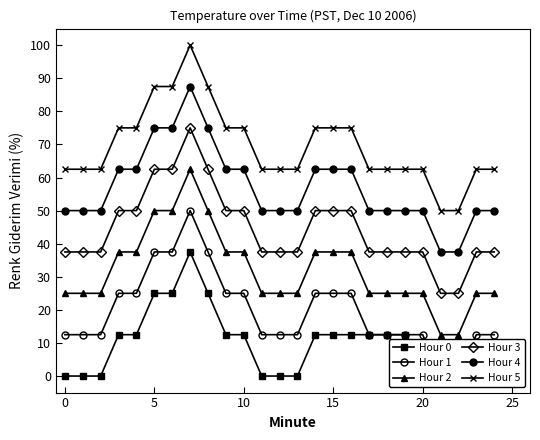

True or false: Hour 2 and Hour 4 intersect in this chart.

False